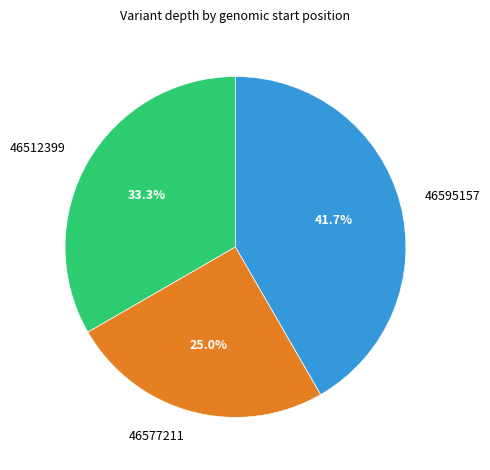

Combined, do 46595157 and 46512399 account for over 50%?

Yes